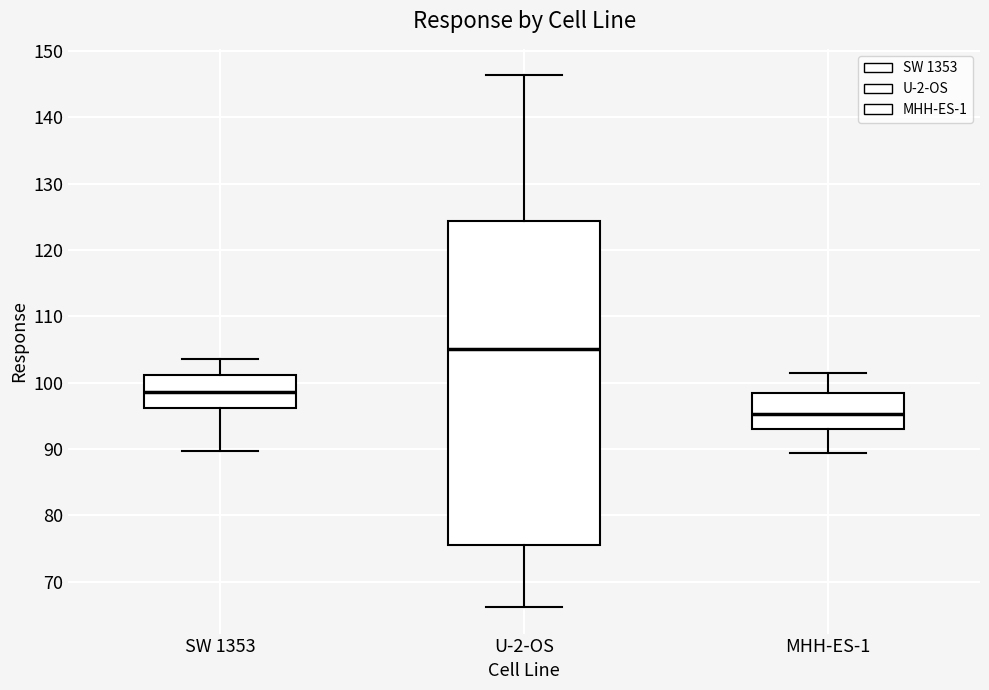

Where is the upper edge of the box for MHH-ES-1 on the y-axis? The values are not printed on the chart, so give them approximately, as read against the axis.

98